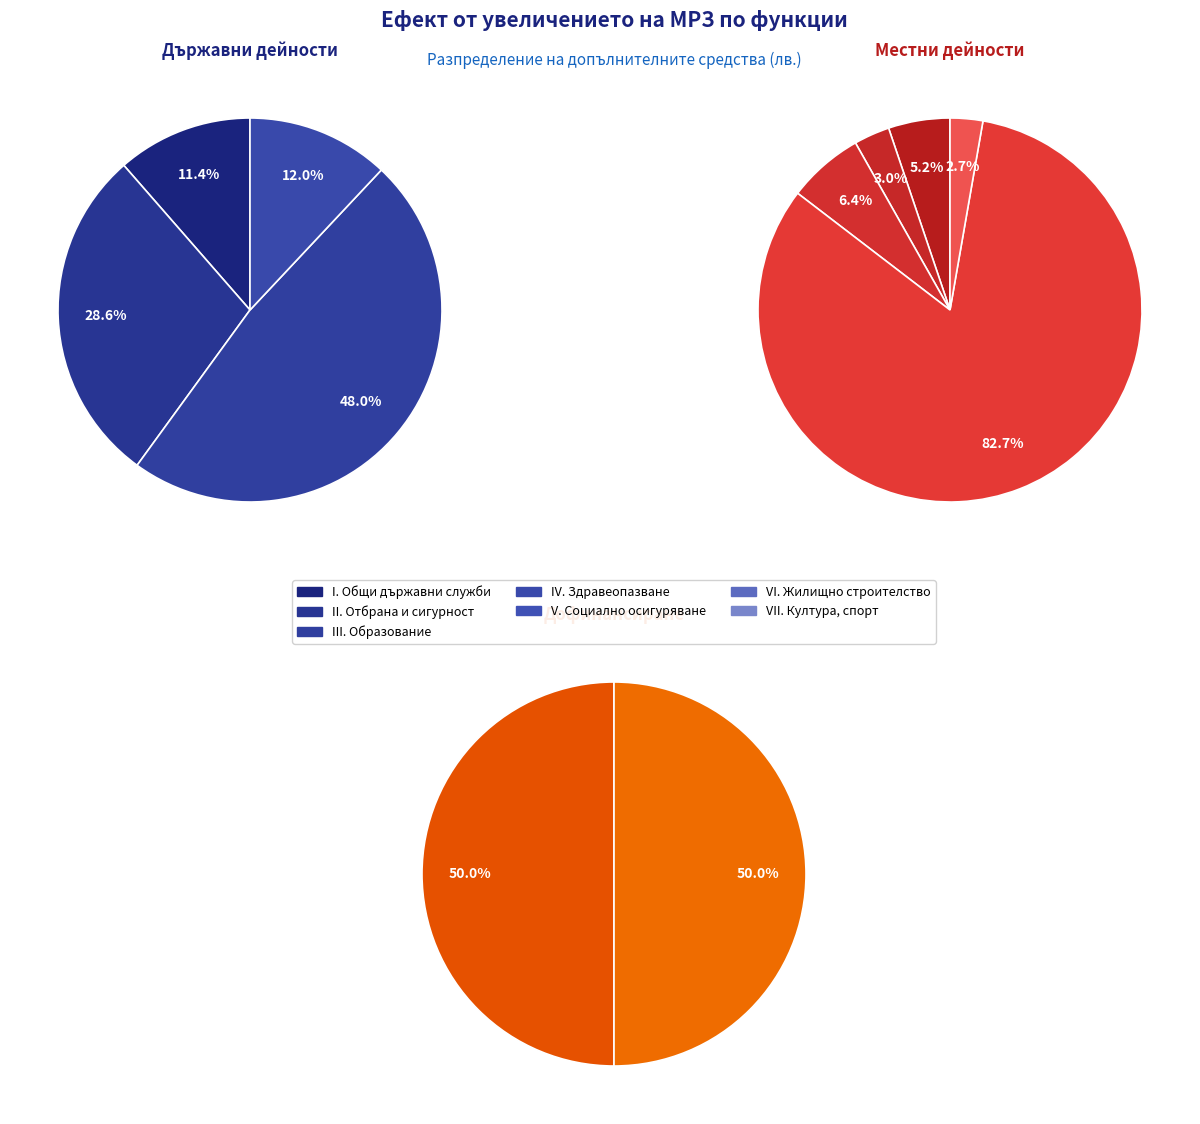

Which category has the smallest portion of the pie?

I. ОБЩИ ДЪРЖАВНИ СЛУЖБИ